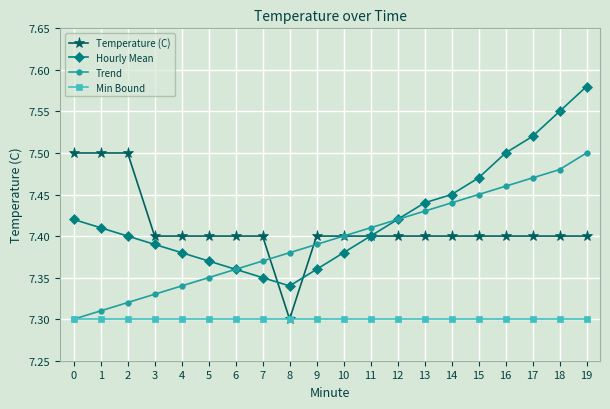

What is the total value across all series at 1?

29.5